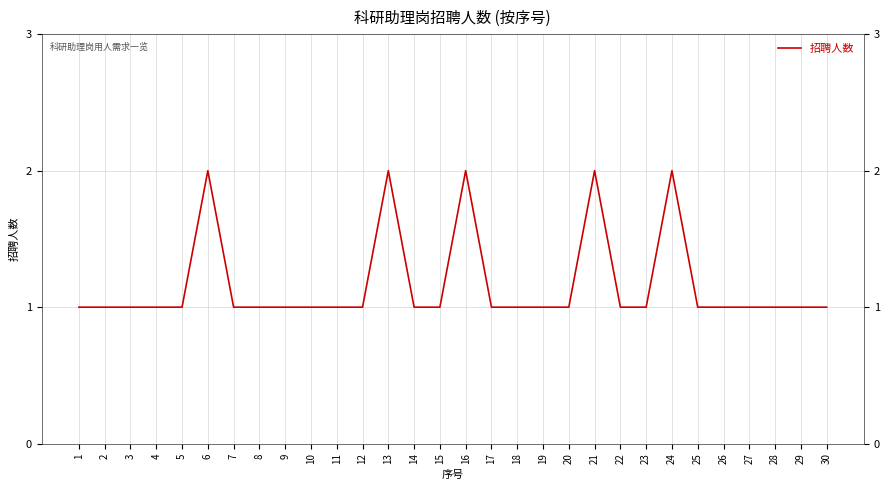

What is the sum of all values?

35